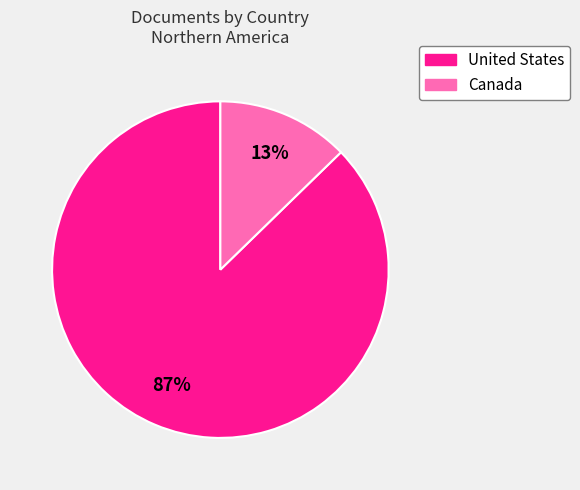

To the nearest percent, what is the average slice percentage?

50%